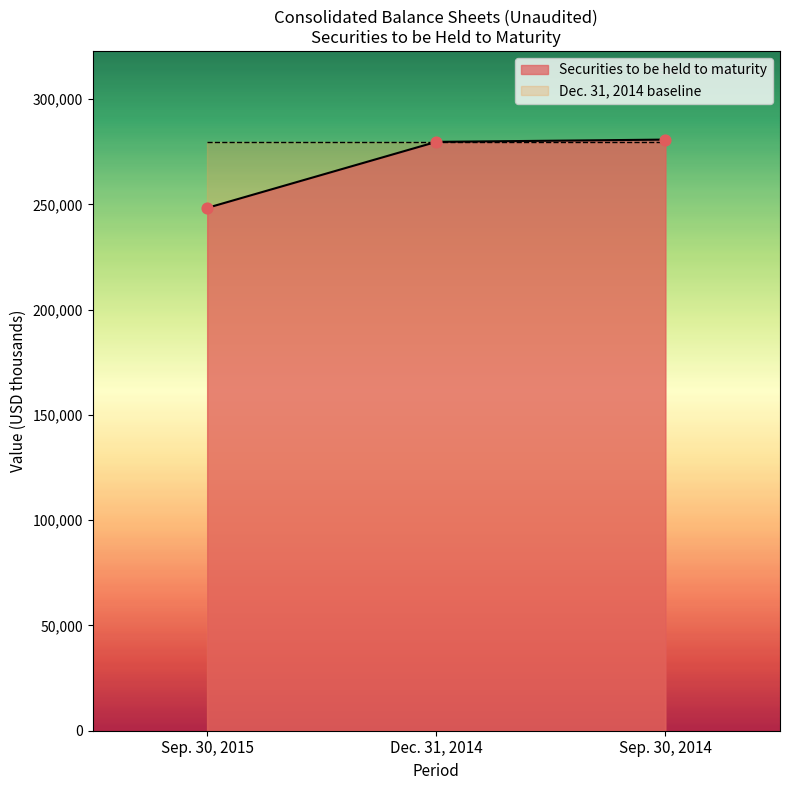

Rank the categories by Securities to be held to maturity value from lowest to highest.

Sep. 30, 2015, Dec. 31, 2014, Sep. 30, 2014